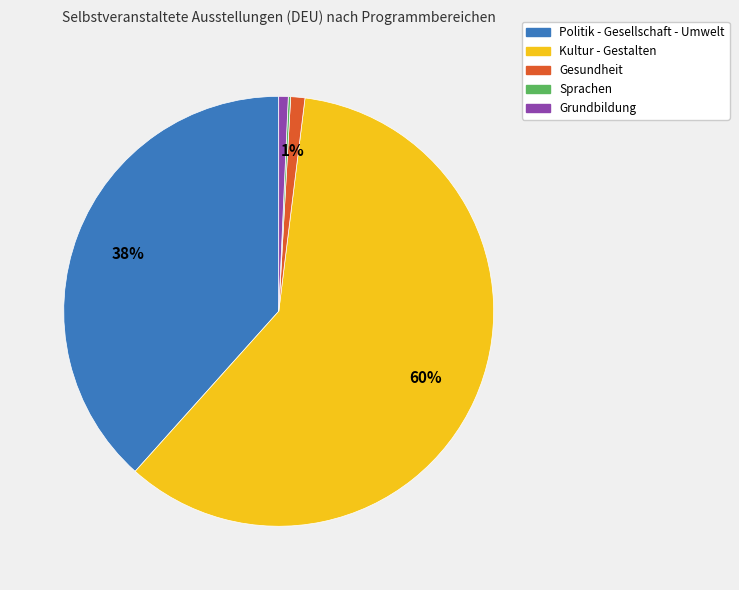

Approximately how many times larger is the value at Politik - Gesellschaft - Umwelt compared to Kultur - Gestalten?

0.6